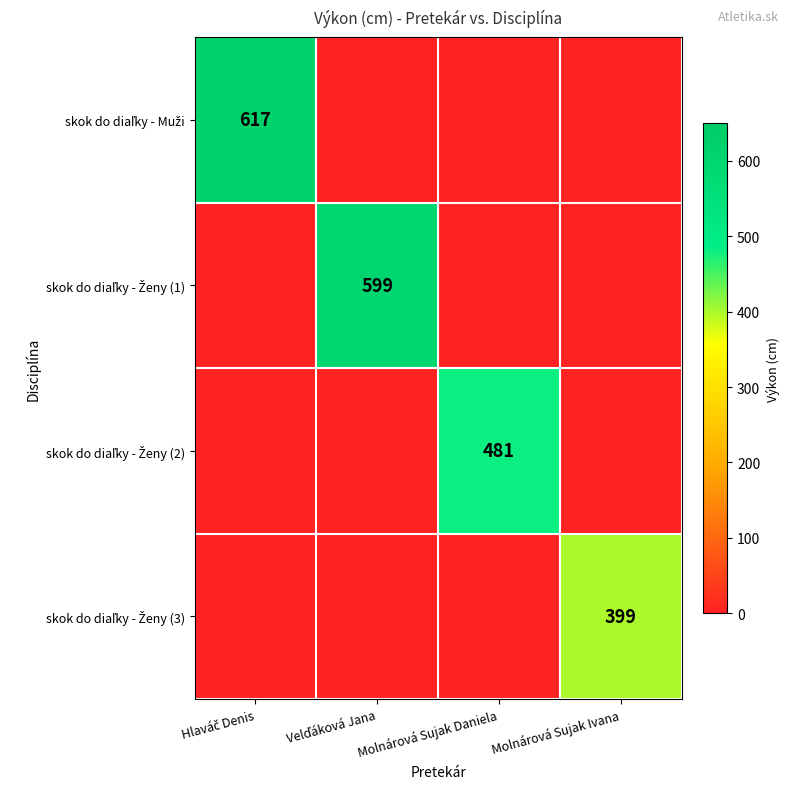

What is the total value across all series at Molnárová Sujak Daniela?

481